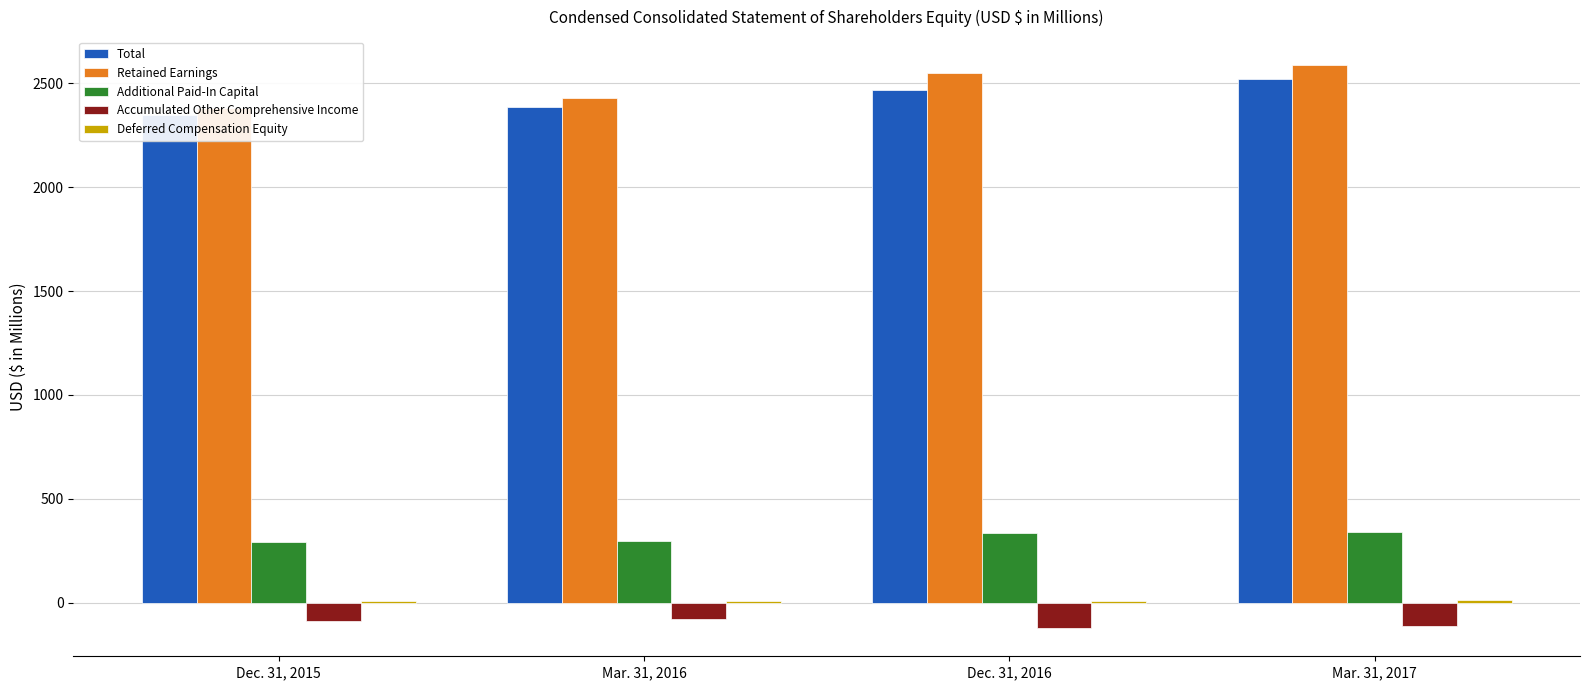

The value of Retained Earnings at Dec. 31, 2016 is 2547.4. True or false?

True